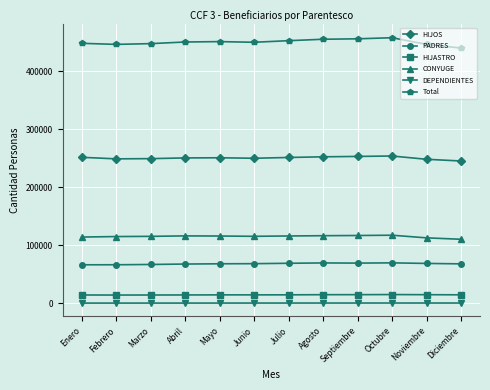

Which series has the largest range (max minus min)?

Total